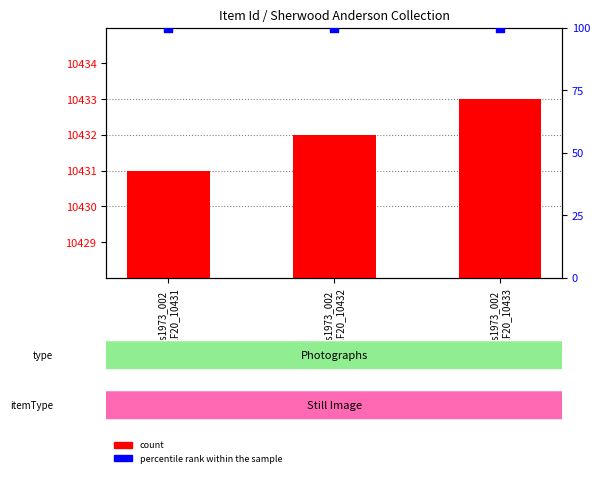

What is the total value across all series at Ms1973_002
B2F20_10433?

10533